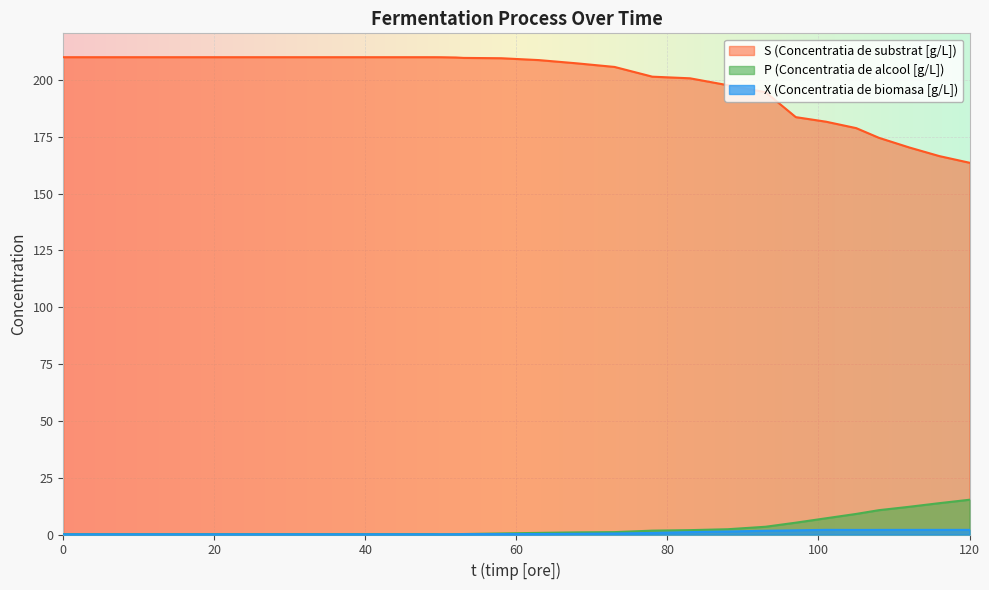

Which series has the widest spread of values?

S (Concentratia de substrat [g/L])